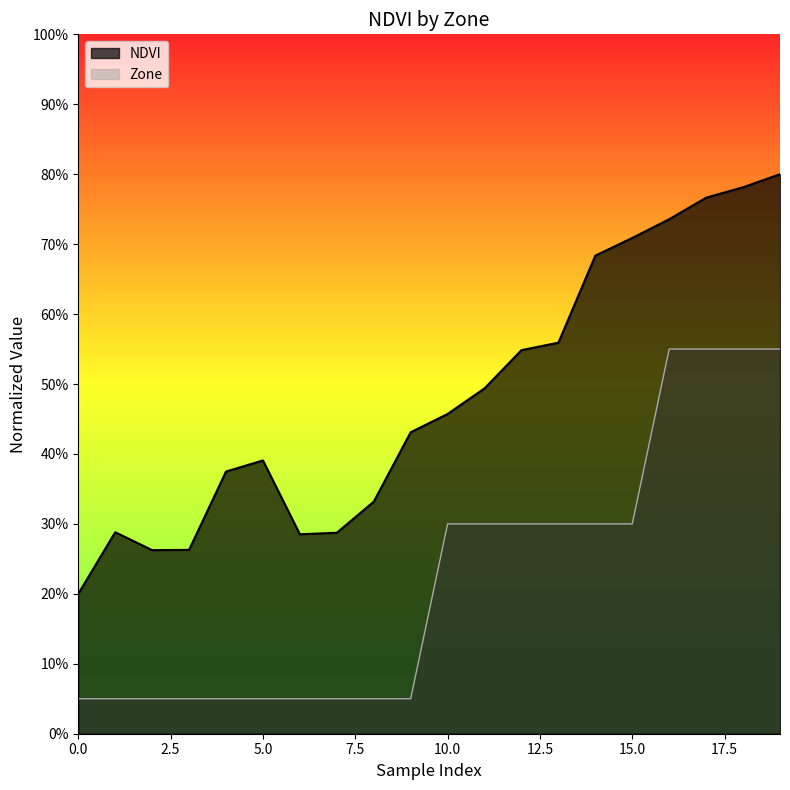

How many interior local valleys does the NDVI series have?

2